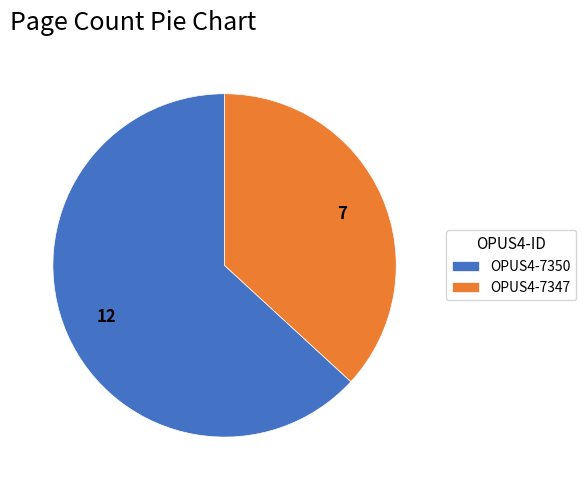

Is the sum of OPUS4-7347 and OPUS4-7350 greater than half?

Yes